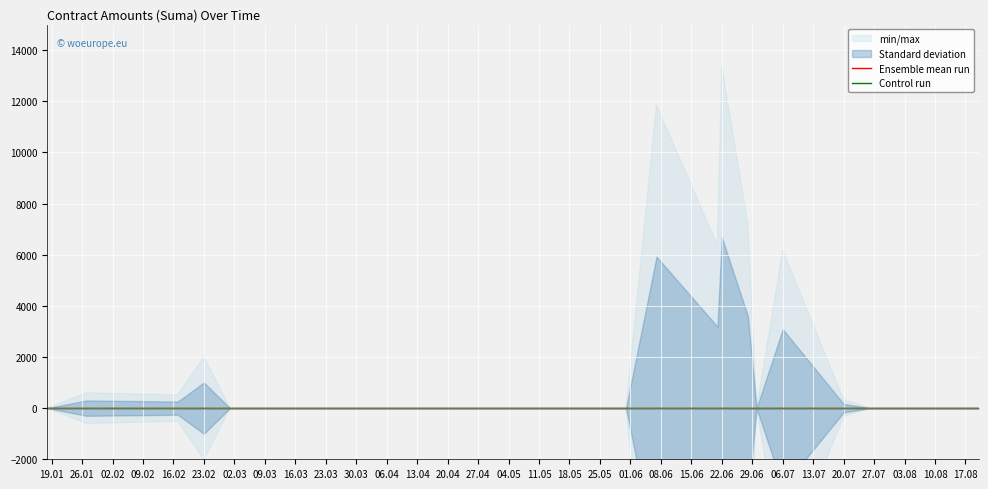

Which label corresponds to the largest value in the chart?

2021-06-22